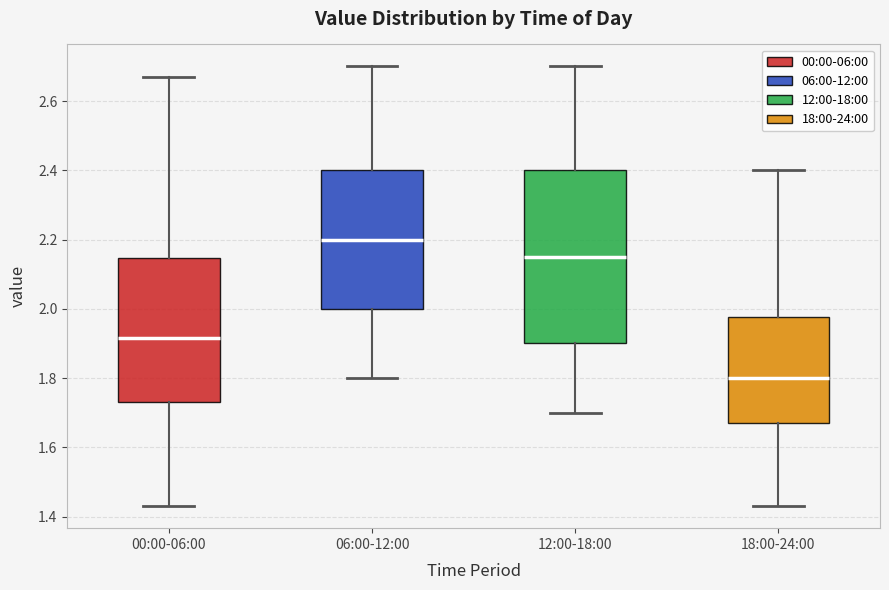

Which box is the tallest, from its lower edge to its upper edge?

12:00-18:00